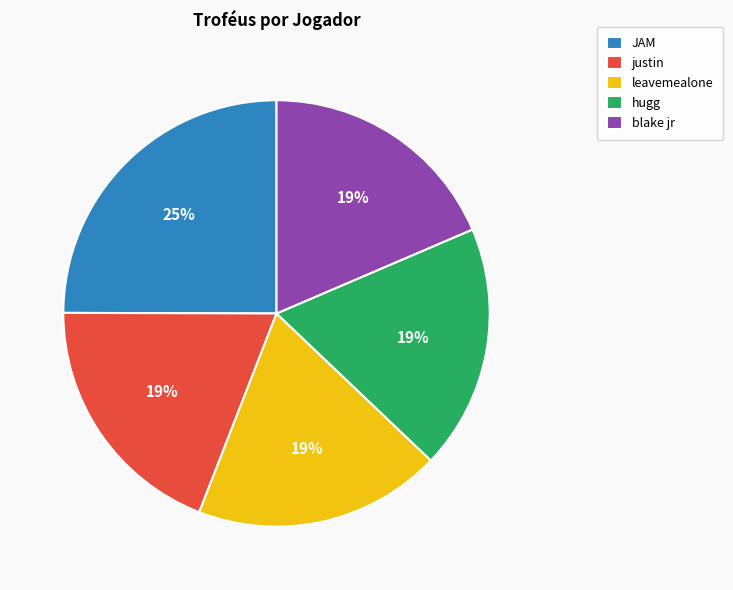

What percentage is the leavemealone slice, to the nearest percent?

19%